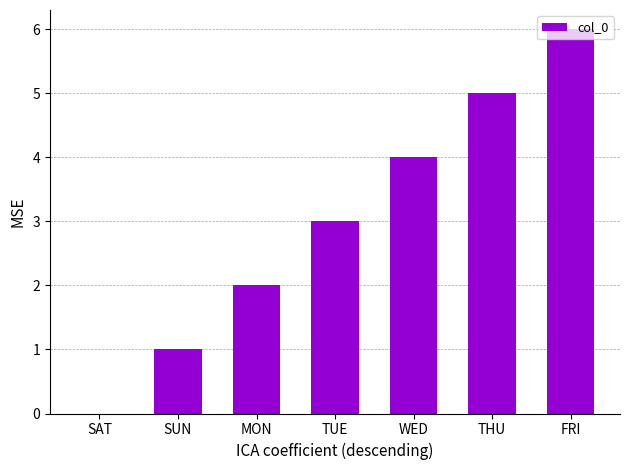

The chart shows a value of 0 at SAT. True or false?

True